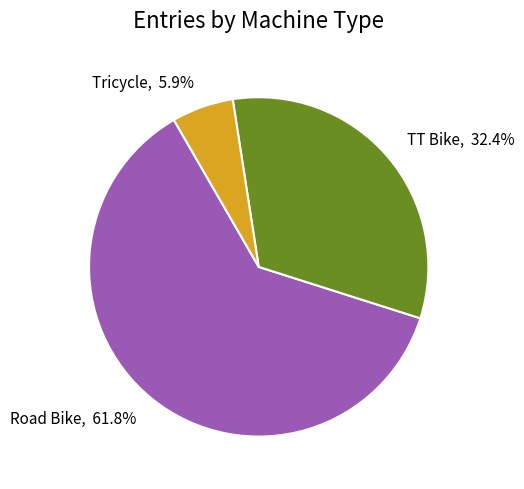

To the nearest percent, what portion does Tricycle represent?

6%